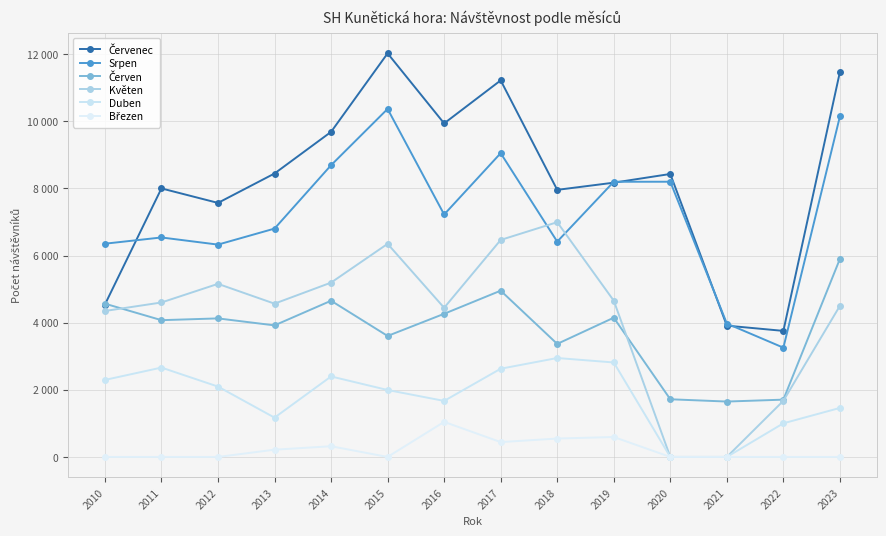

How many interior local peaks does the Červen series have?

4